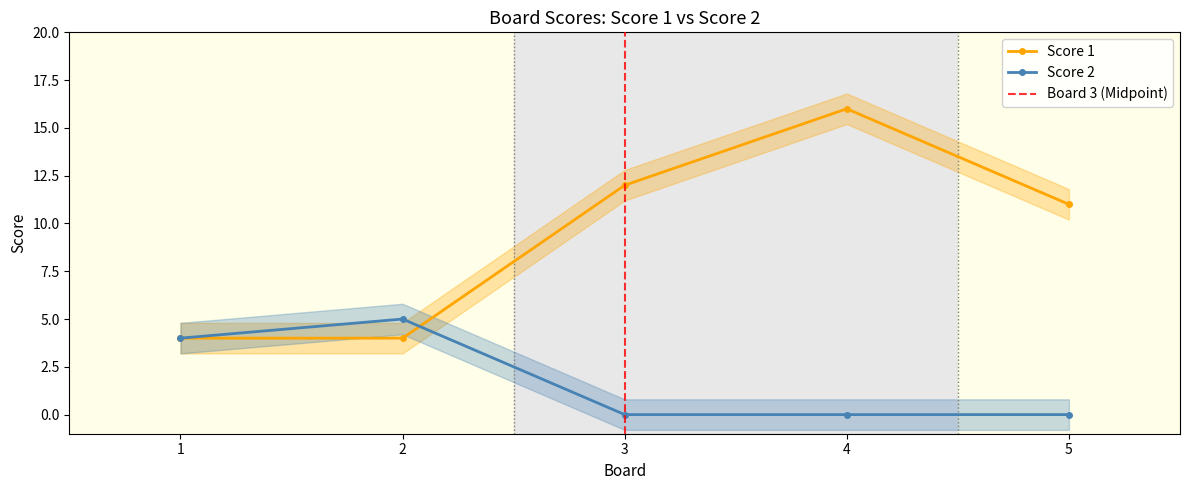

Is it true that Score 2 equals 4 at 1?

True